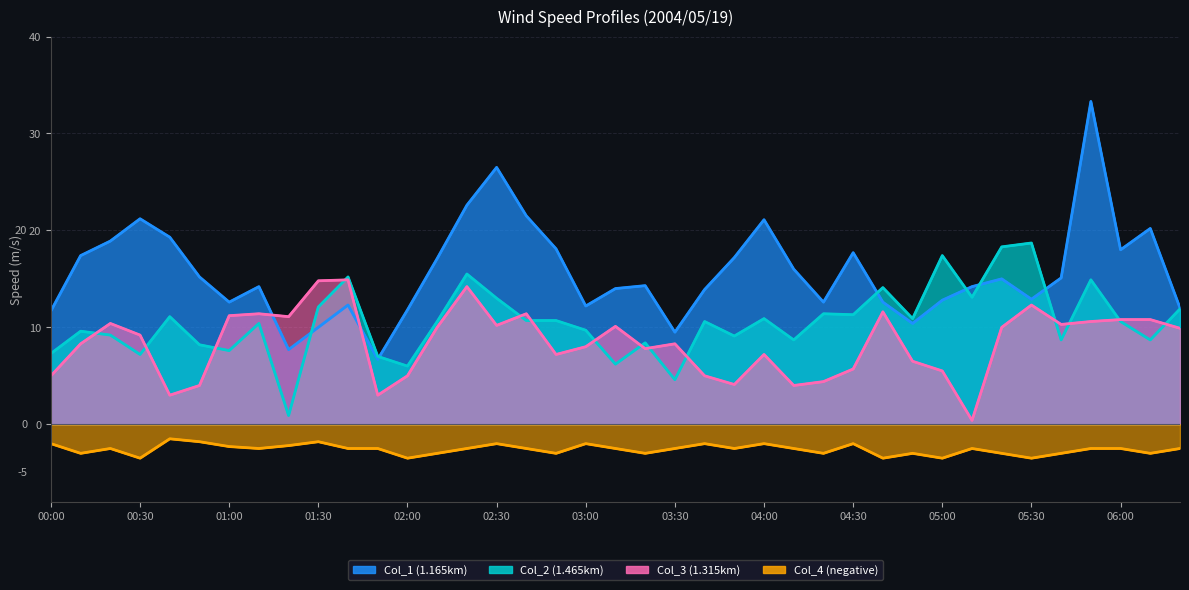

The value of col_4 at 05:00 is -3.5. True or false?

True